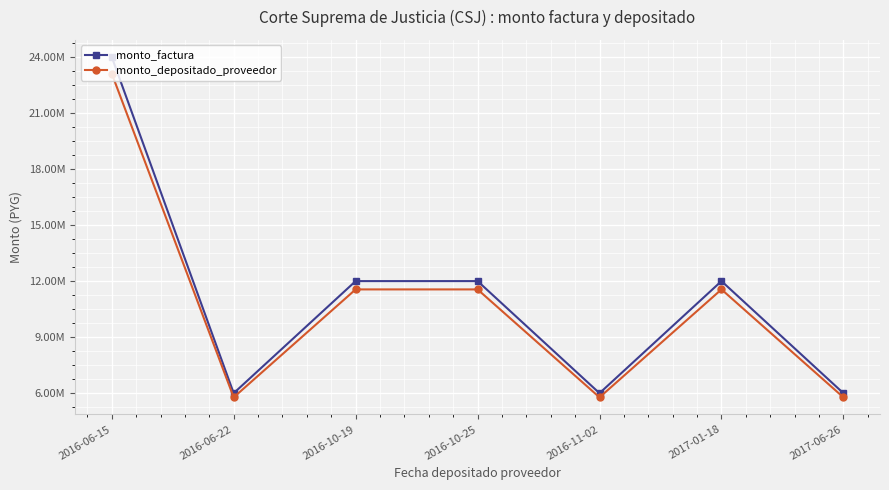

What are all the series names shown in the legend?

monto_factura, monto_depositado_proveedor